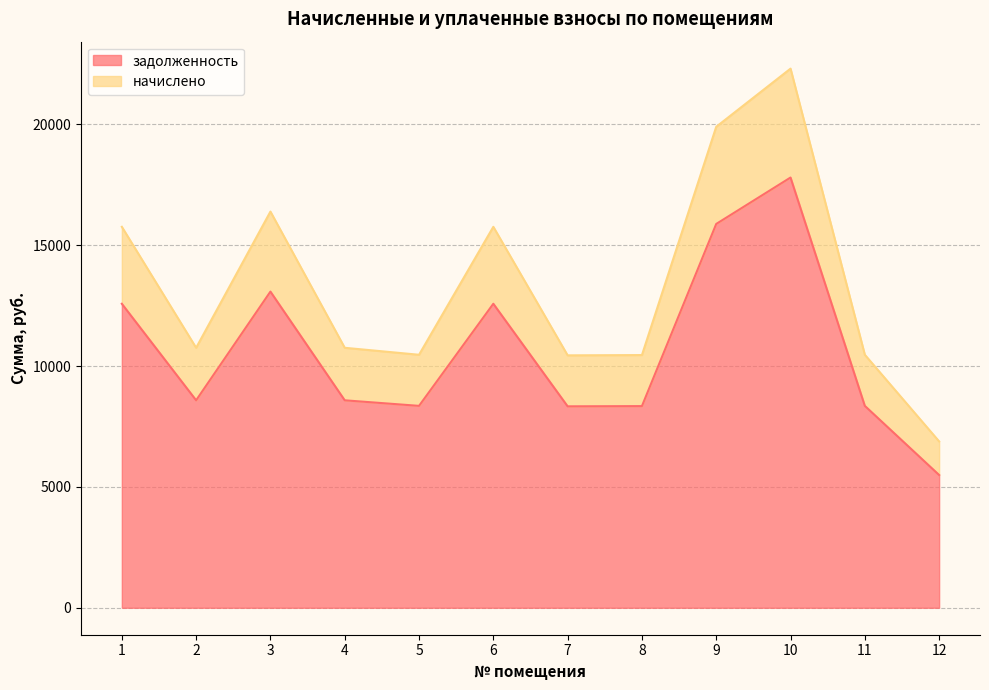

What is the difference between the maximum and second lowest values in the задолженность series?

9465.6